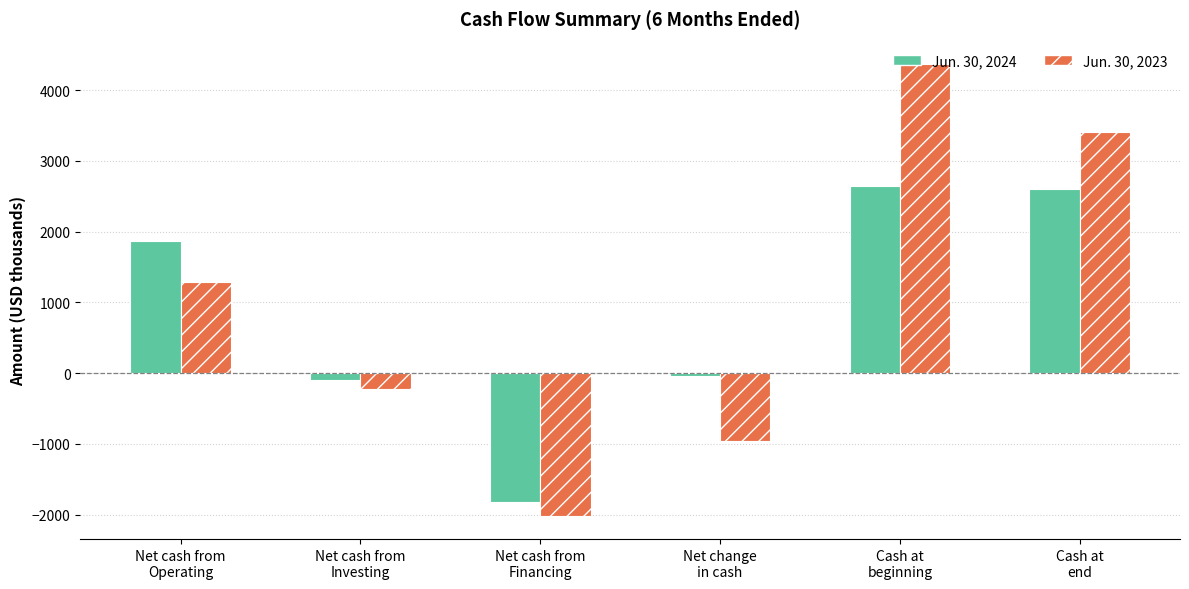

Reading left to right, list all the values displayed in this chart.

Jun. 30, 2024: Net cash from
Operating=1868	Net cash from
Investing=-91	Net cash from
Financing=-1818	Net change
in cash=-41	Cash at
beginning=2641	Cash at
end=2600
Jun. 30, 2023: Net cash from
Operating=1295	Net cash from
Investing=-227	Net cash from
Financing=-2026	Net change
in cash=-958	Cash at
beginning=4368	Cash at
end=3410